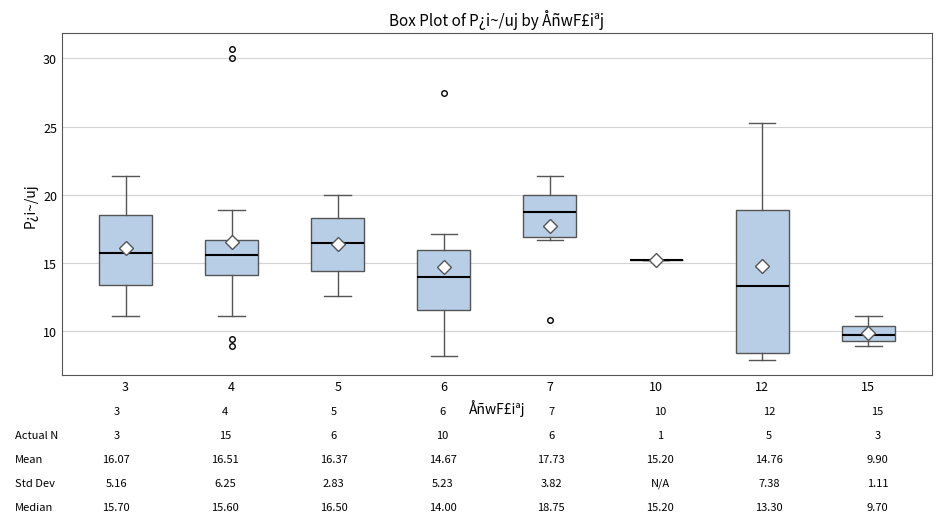

Which box is the tallest, from its lower edge to its upper edge?

12